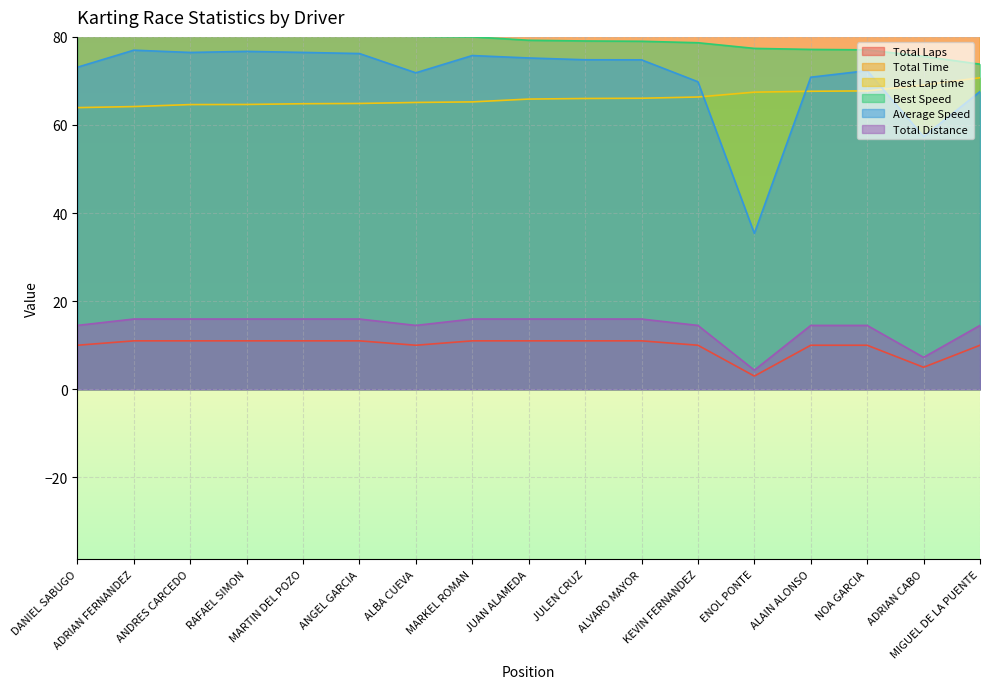

How many values in the Average Speed series are below 74?

8